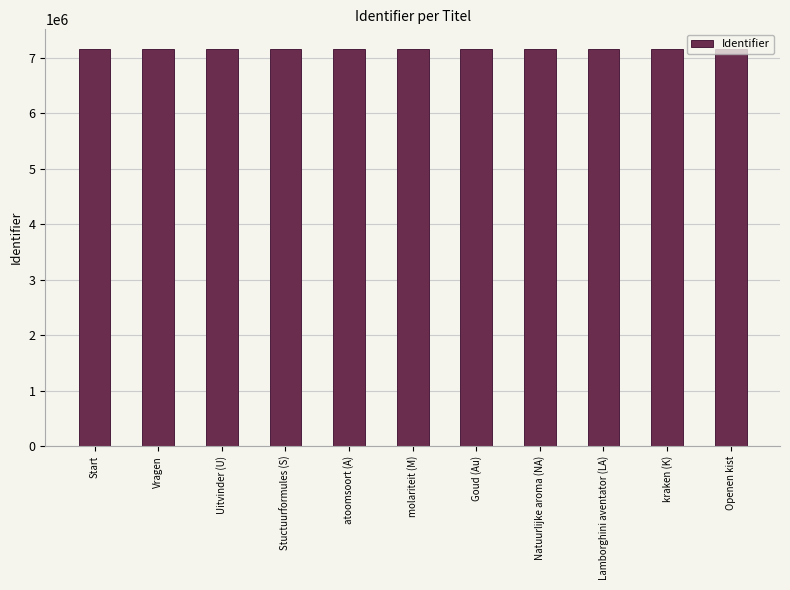

The chart shows a value of 7151192 at Uitvinder (U). True or false?

True